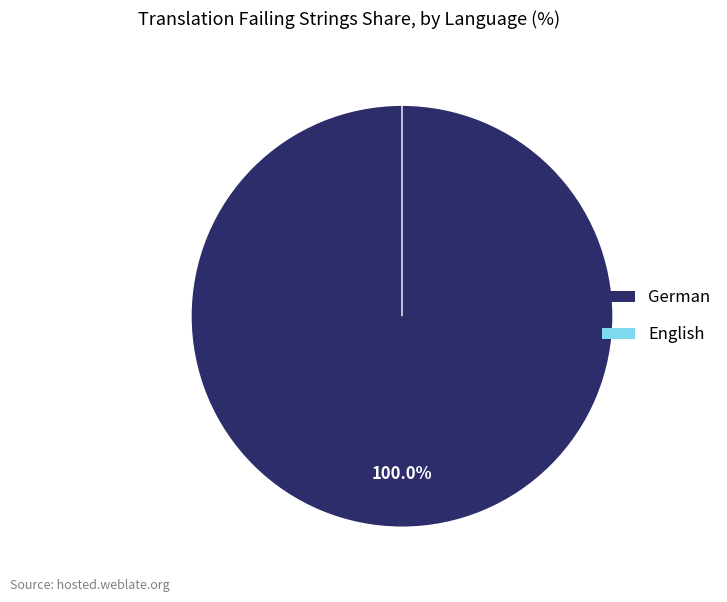

Rank the categories by value from lowest to highest.

English, German